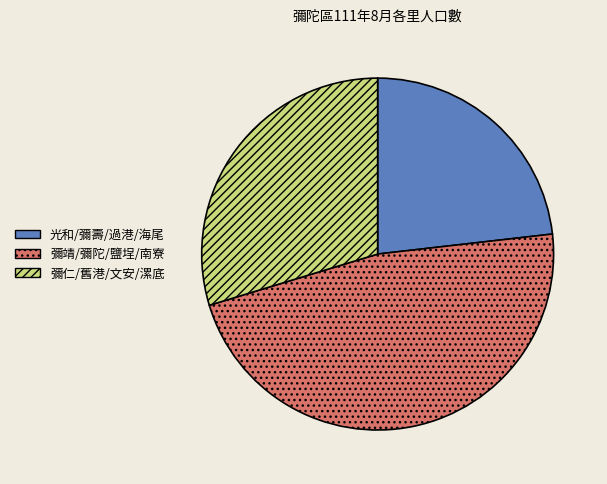

Count the number of slices in the pie.

3